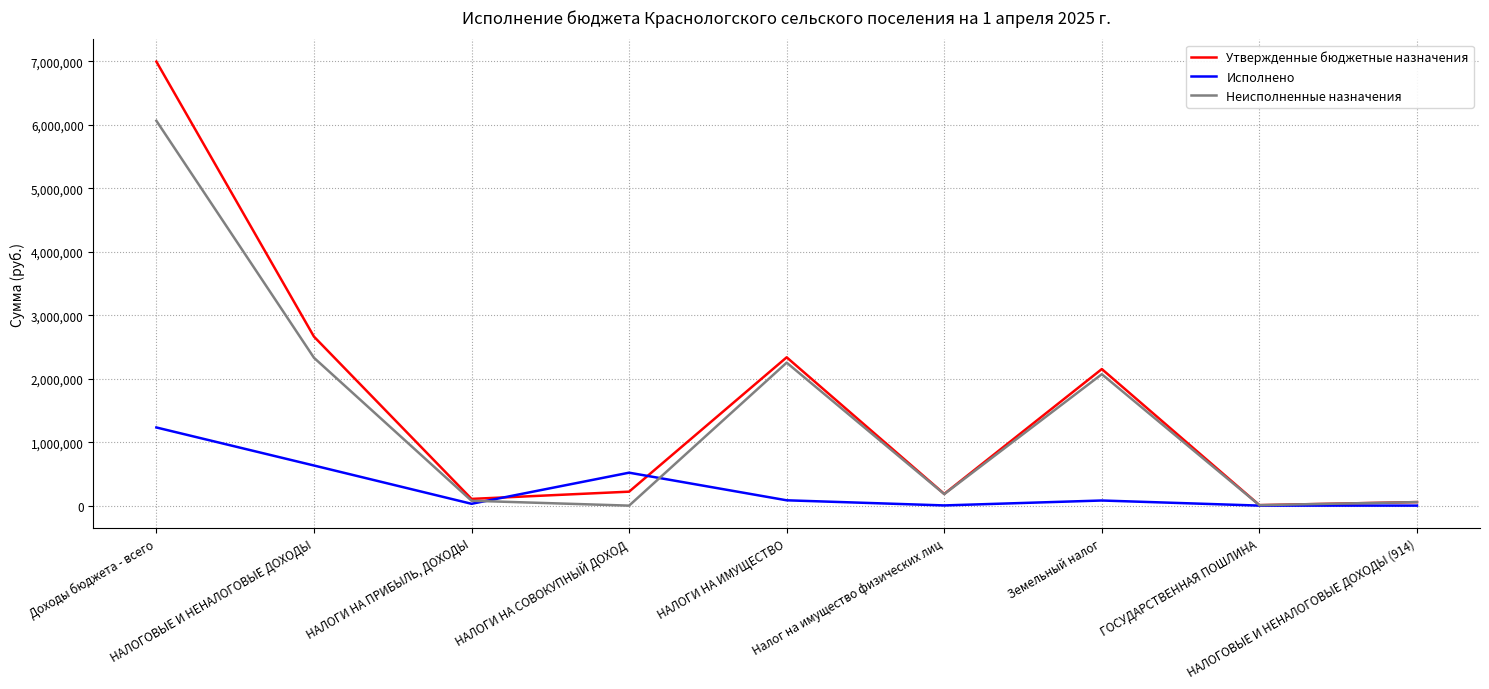

At how many categories does at least one series exceed 6041610?

1